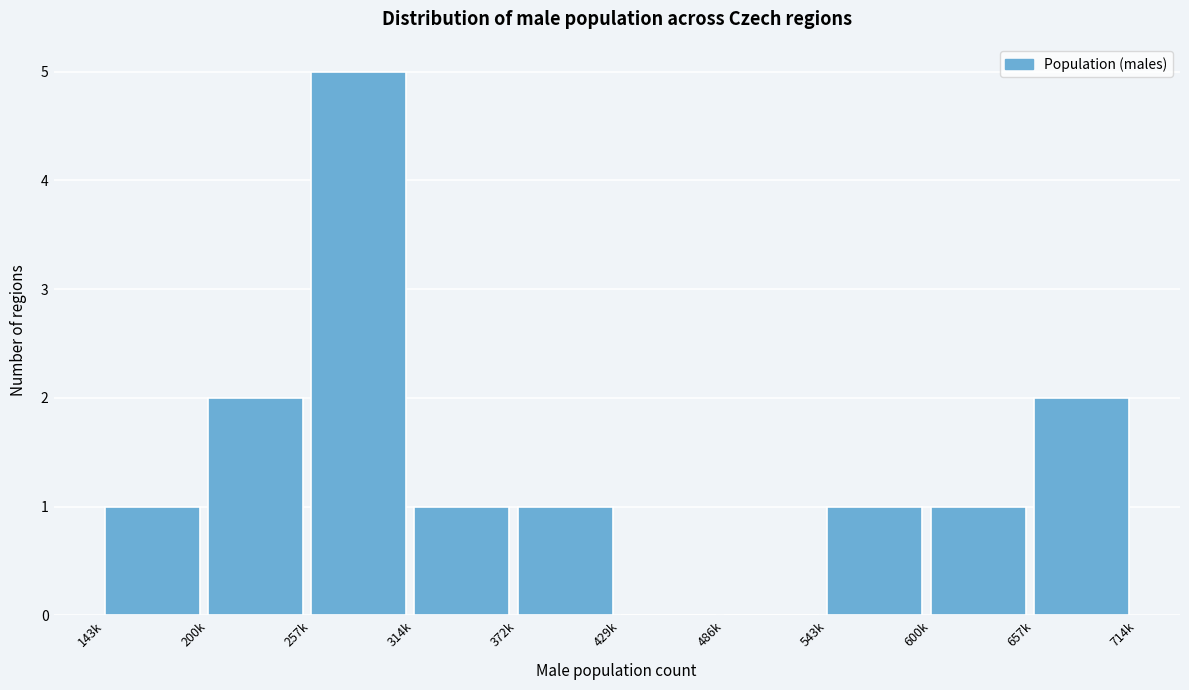

Reading left to right, extract all data points from this chart.

143k=1	200k=2	257k=5	314k=1	372k=1	429k=0	486k=0	543k=1	600k=1	657k=2